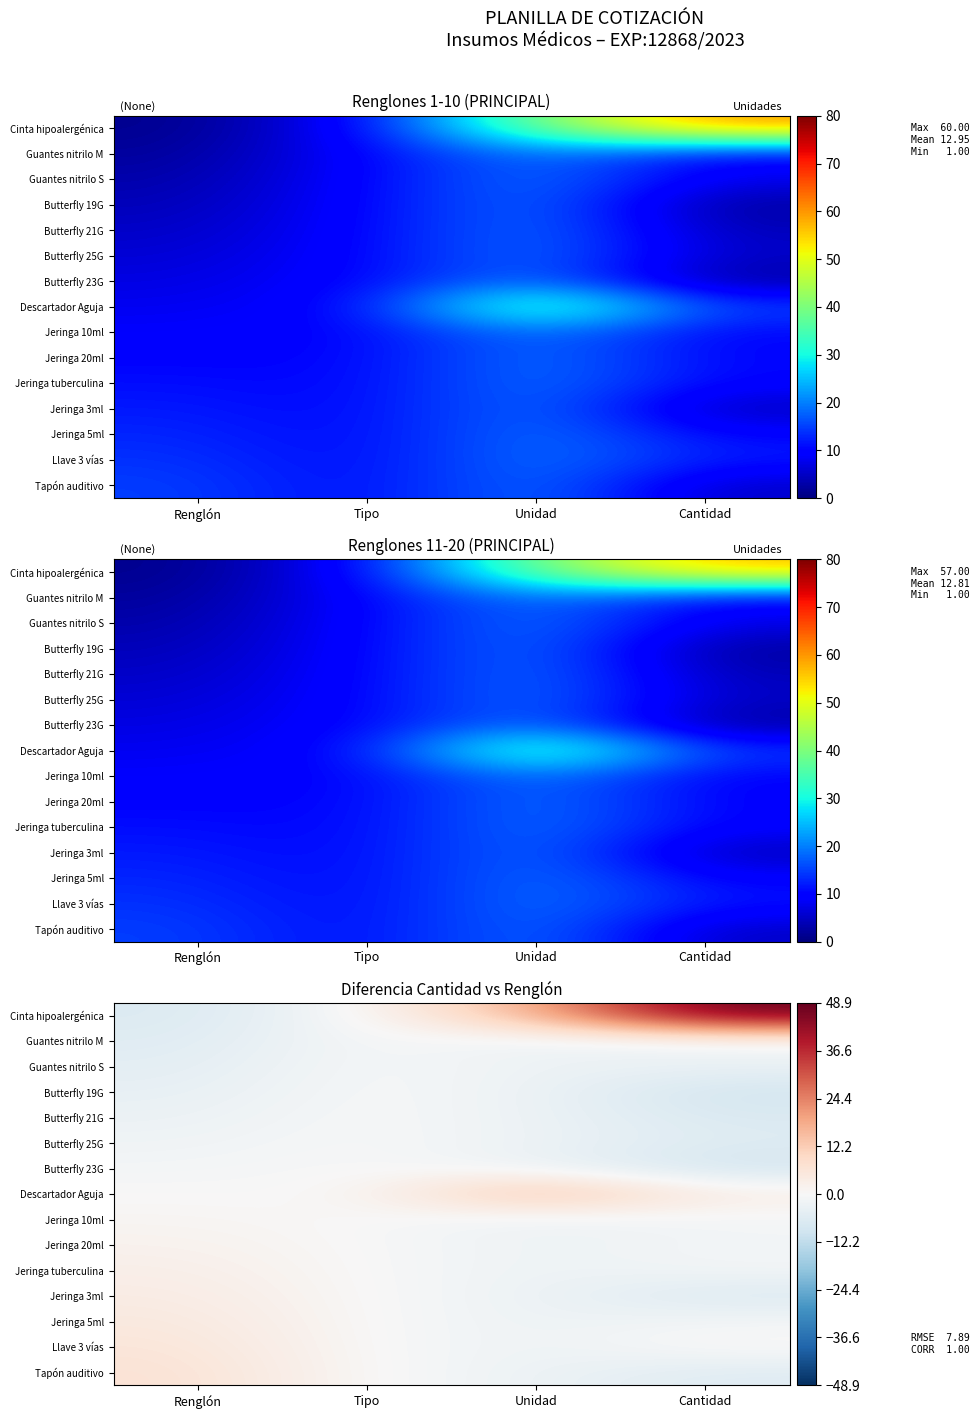

Rank the categories by Guantes nitrilo M value from lowest to highest.

Renglón, Unidad, Cantidad, Tipo